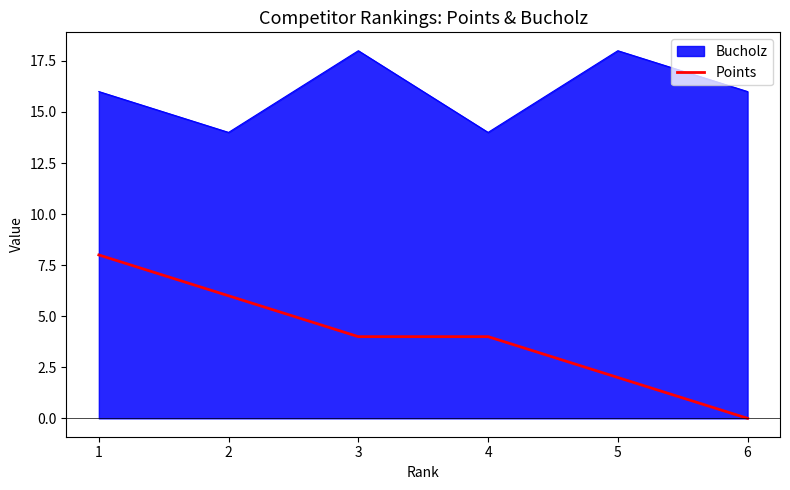

Is it true that Points equals 2 at 5?

True